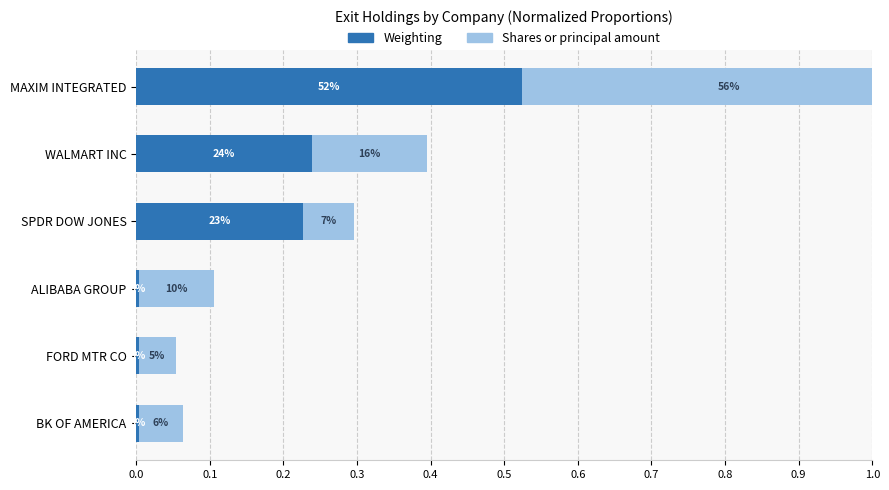

How many distinct data groups are displayed?

2